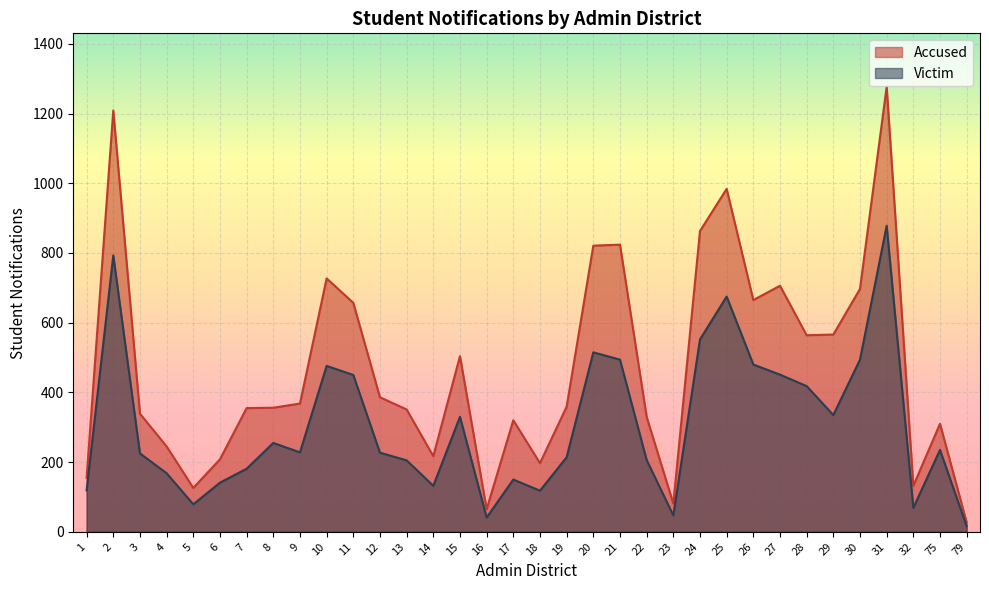

Reading right to left, transcribe all the data shown in this chart.

Accused: 27	310	132	1277	697	566	564	706	665	984	863	81	330	824	821	359	197	320	65	504	217	351	386	657	727	368	356	355	208	126	245	339	1209	155
Victim: 16	235	69	878	494	335	418	451	480	675	552	47	206	494	515	214	118	150	41	330	132	205	227	450	476	228	255	181	141	79	168	225	793	119